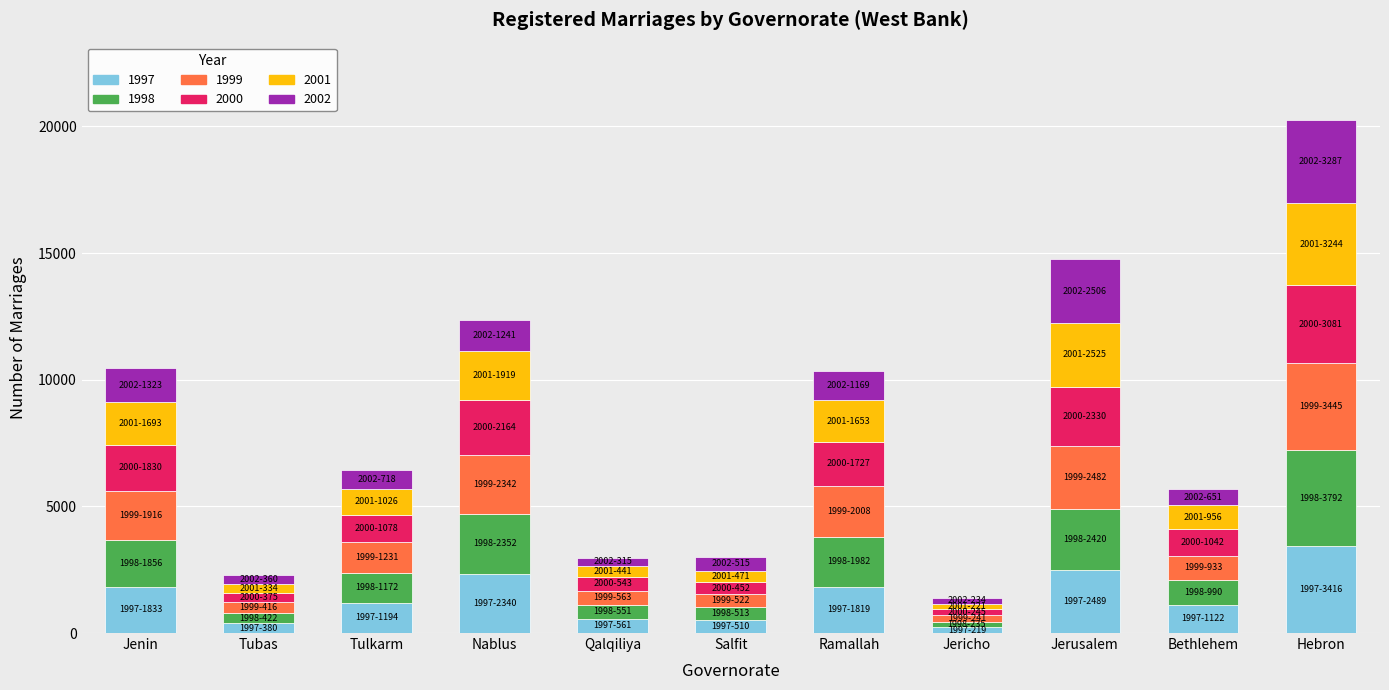

Which category has the highest value in the 1997 series?

Hebron